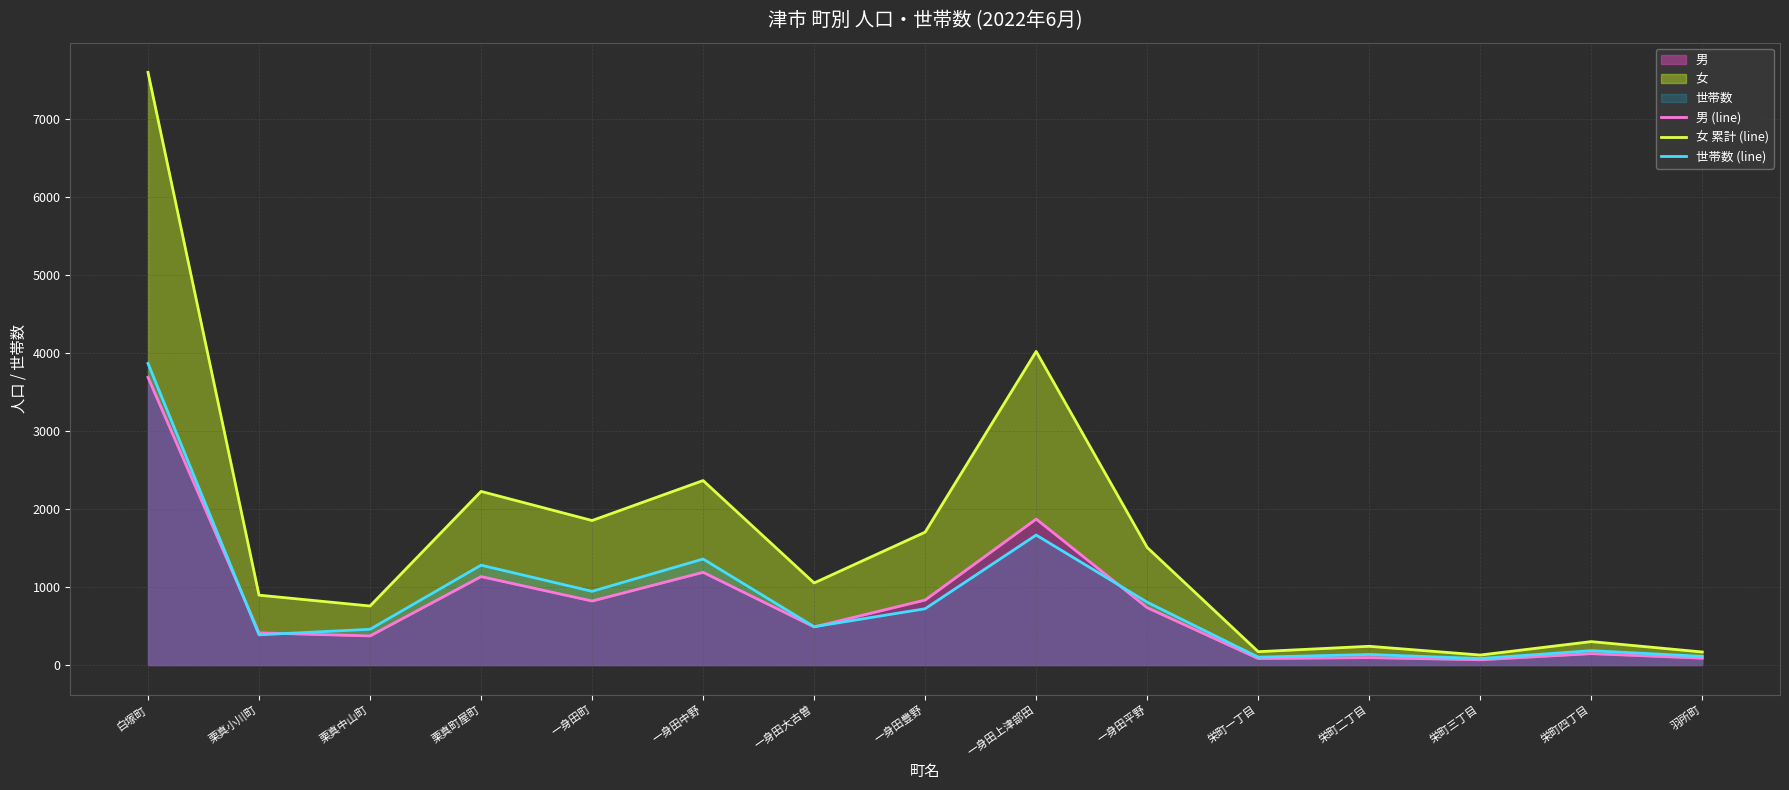

What is the average value of the 男 (line) series?

802